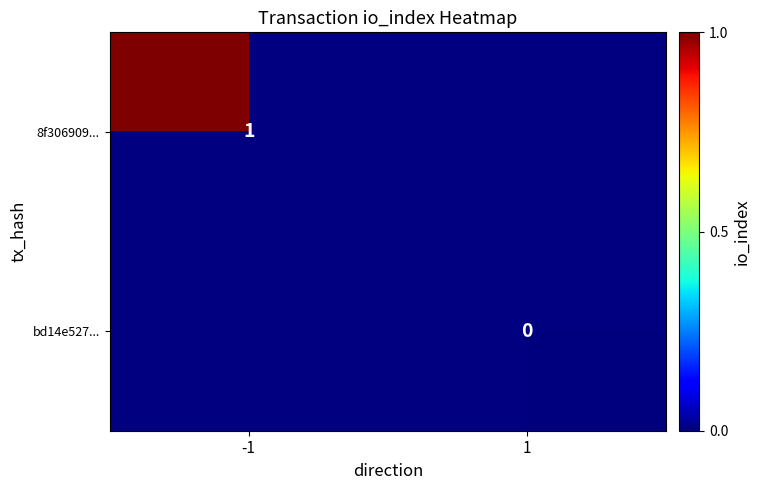

Is it true that 8f306909... equals 1 at -1?

True